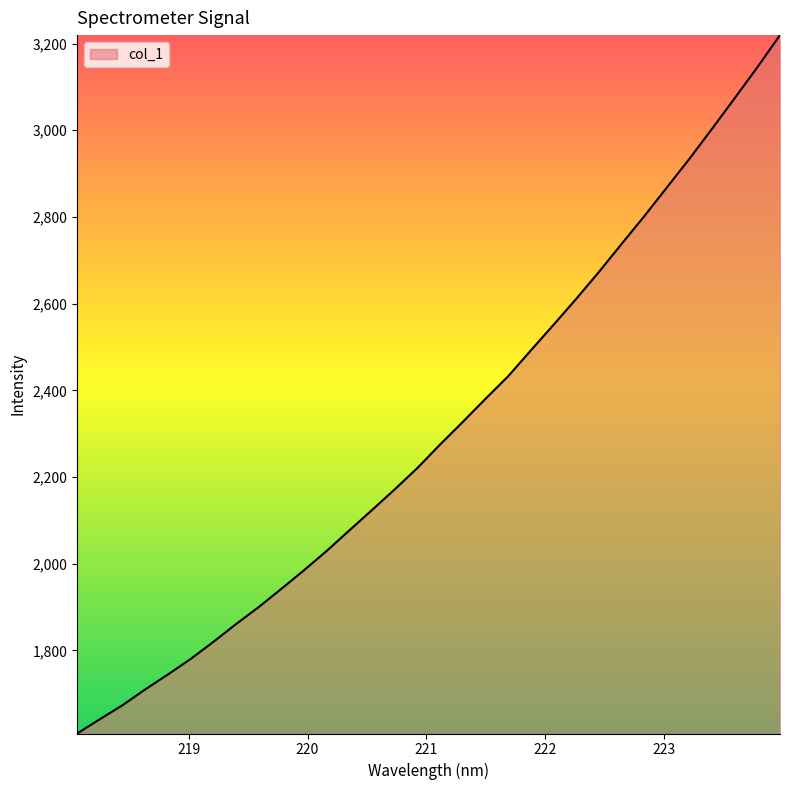

What is the greatest value displayed?

3219.5